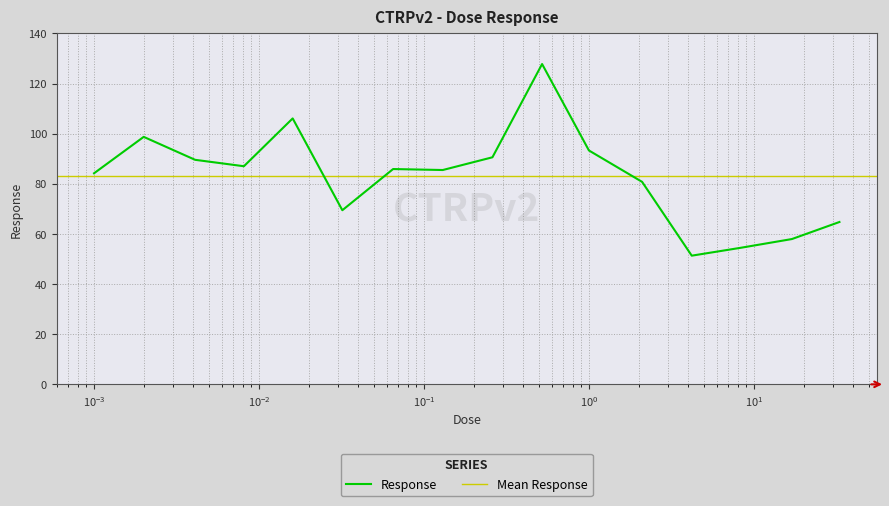

List the labels in order of value, largest first.

0.52, 0.016, 0.002, 1.0, 0.26, 0.0041, 0.0081, 0.065, 0.13, 0.001, 2.1, 0.032, 33.0, 17.0, 8.3, 4.2